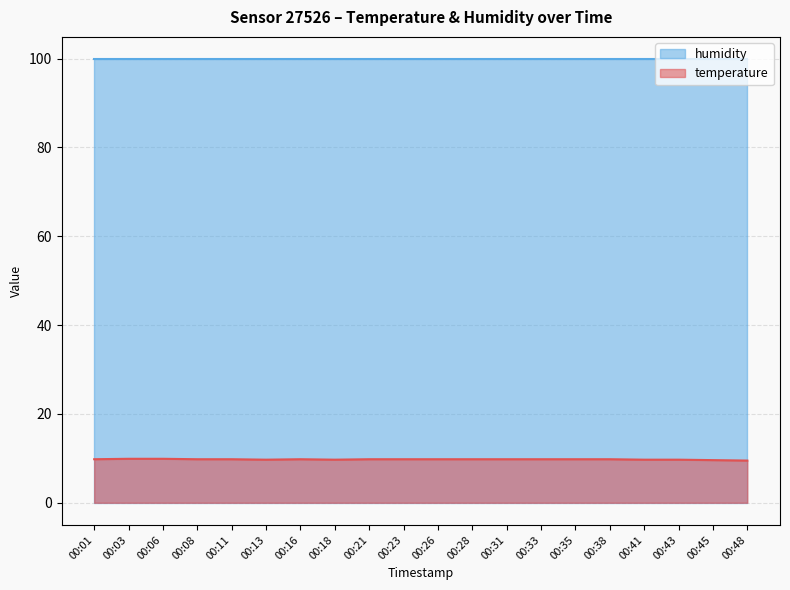

What is the sum of all values?

195.3